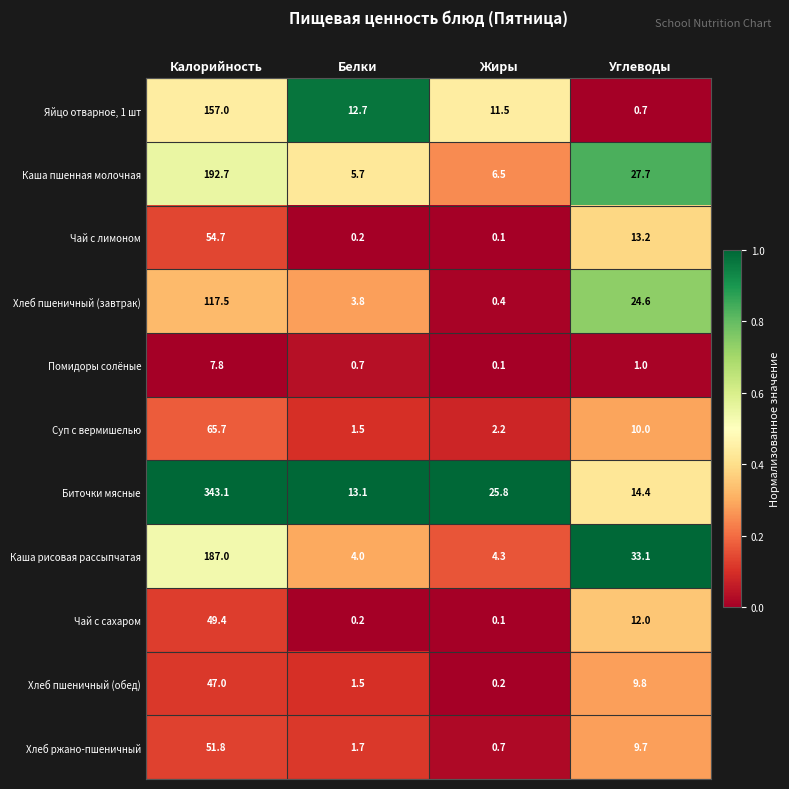

At which category is the sum across all series the highest?

Калорийность